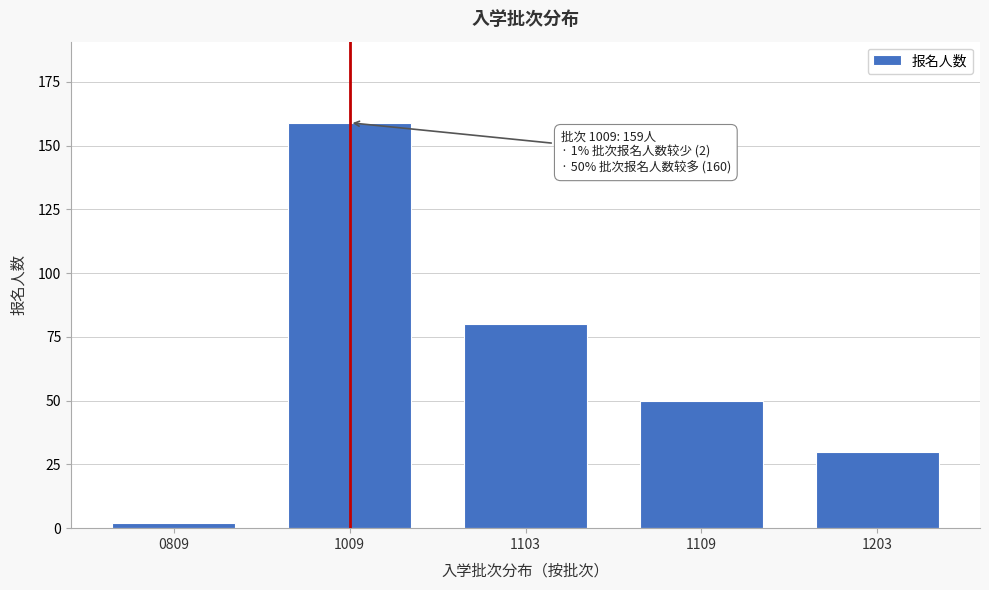

Reading left to right, what are all the values shown in this chart?

2	159	80	50	30